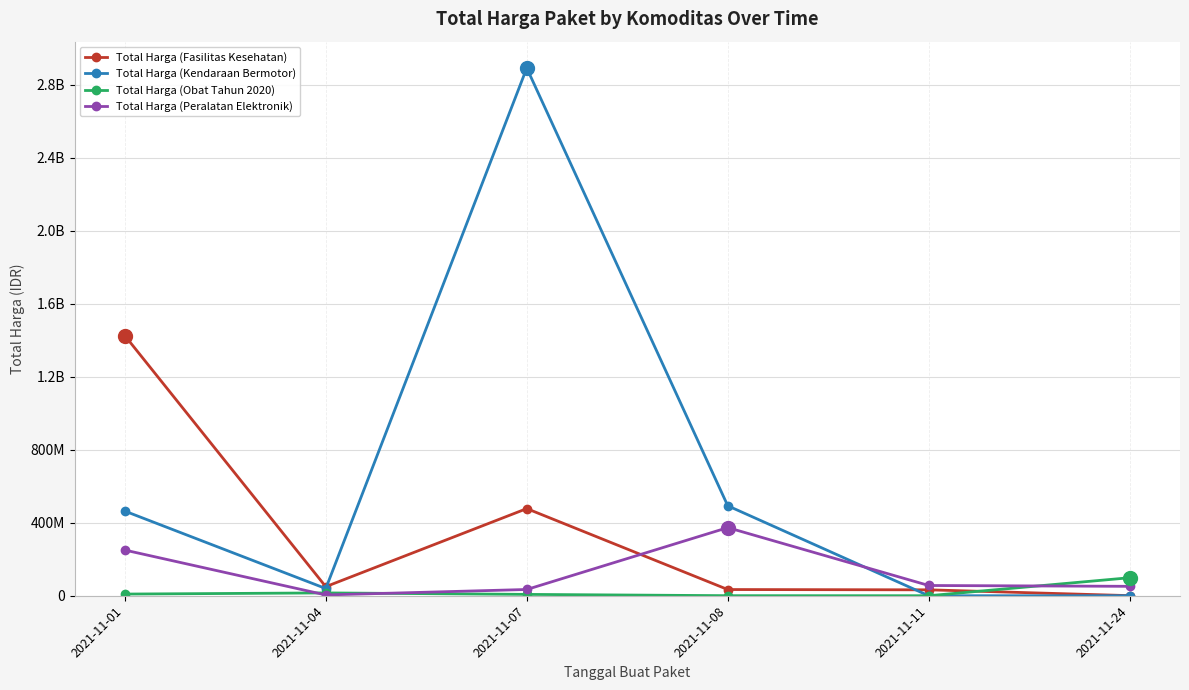

Which has a higher value, 2021-11-07 or 2021-11-11?

2021-11-07